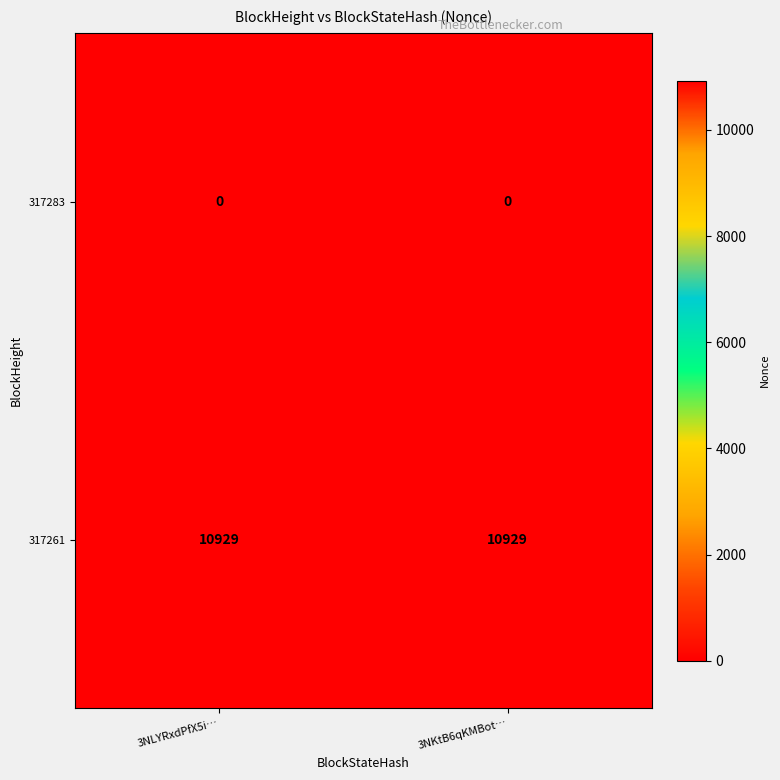

List the series in order of their overall mean, lowest first.

317283, 317261